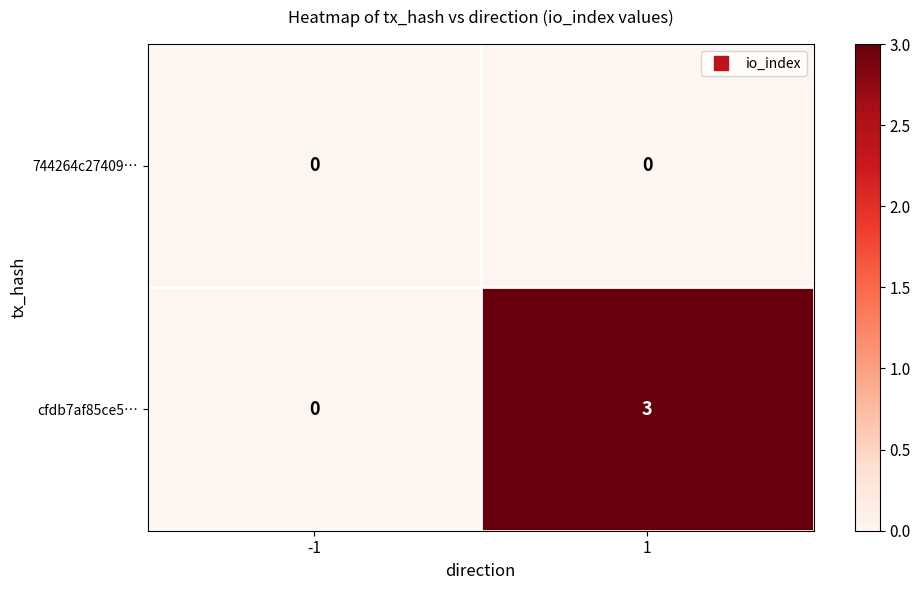

List the series in order of their overall mean, lowest first.

744264c27409…, cfdb7af85ce5…